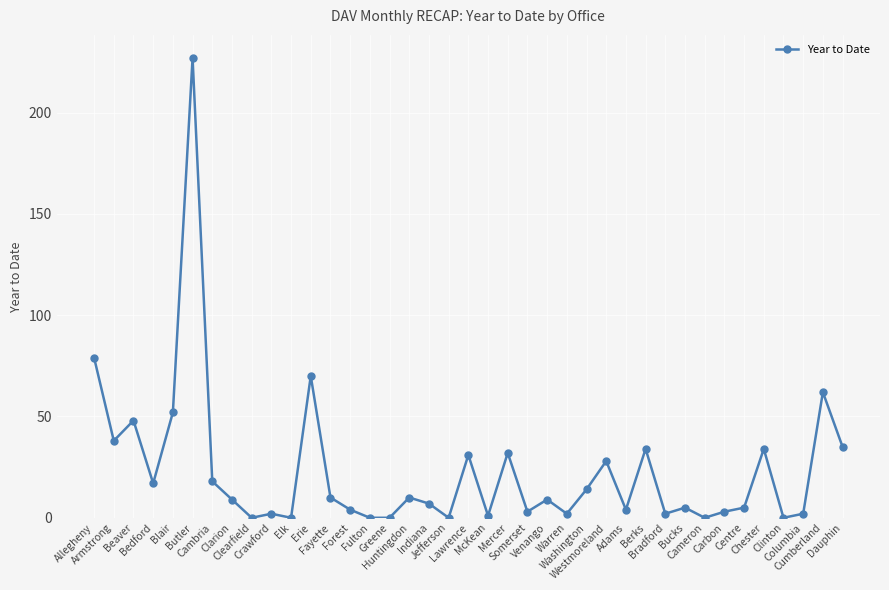

What is the maximum value shown in the chart?

227